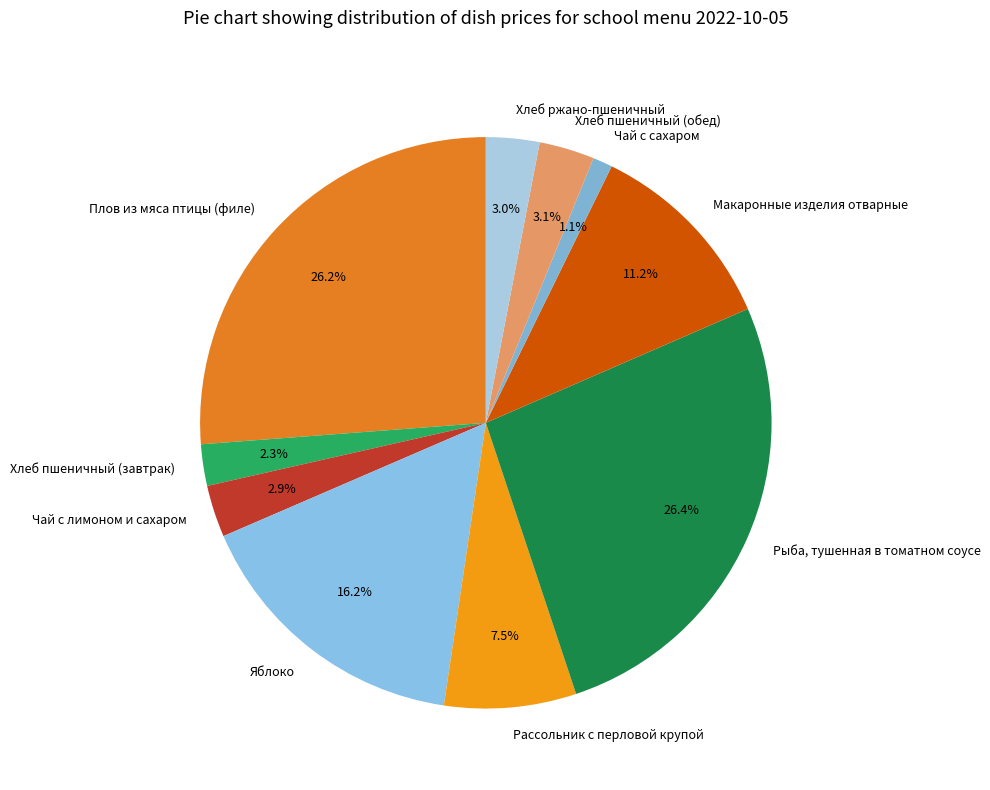

What percentage is the Хлеб пшеничный (завтрак) slice, to the nearest percent?

2%